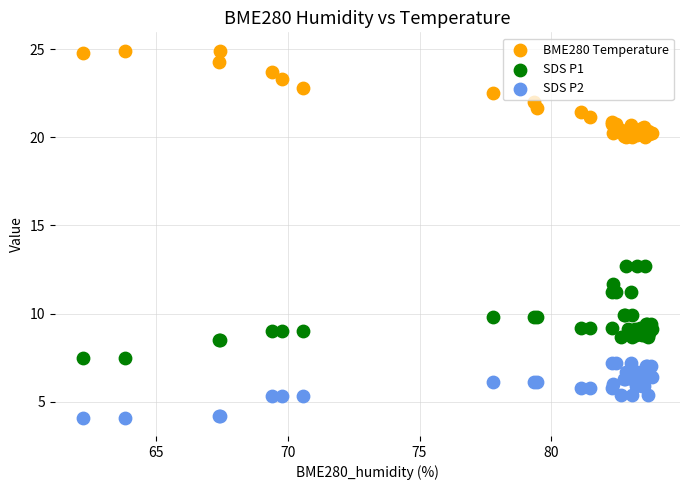

What are all the series names shown in the legend?

BME280 Temperature, SDS P1, SDS P2